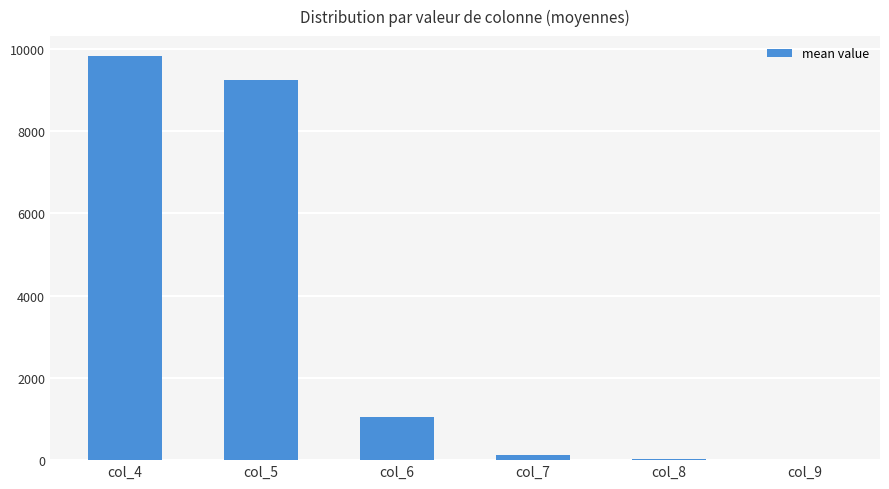

What is the ratio of the value at col_4 to the value at col_5?

1.1